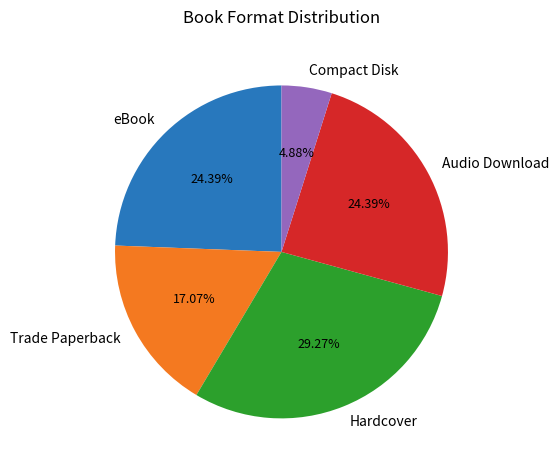

Is Hardcover the majority of the pie?

No